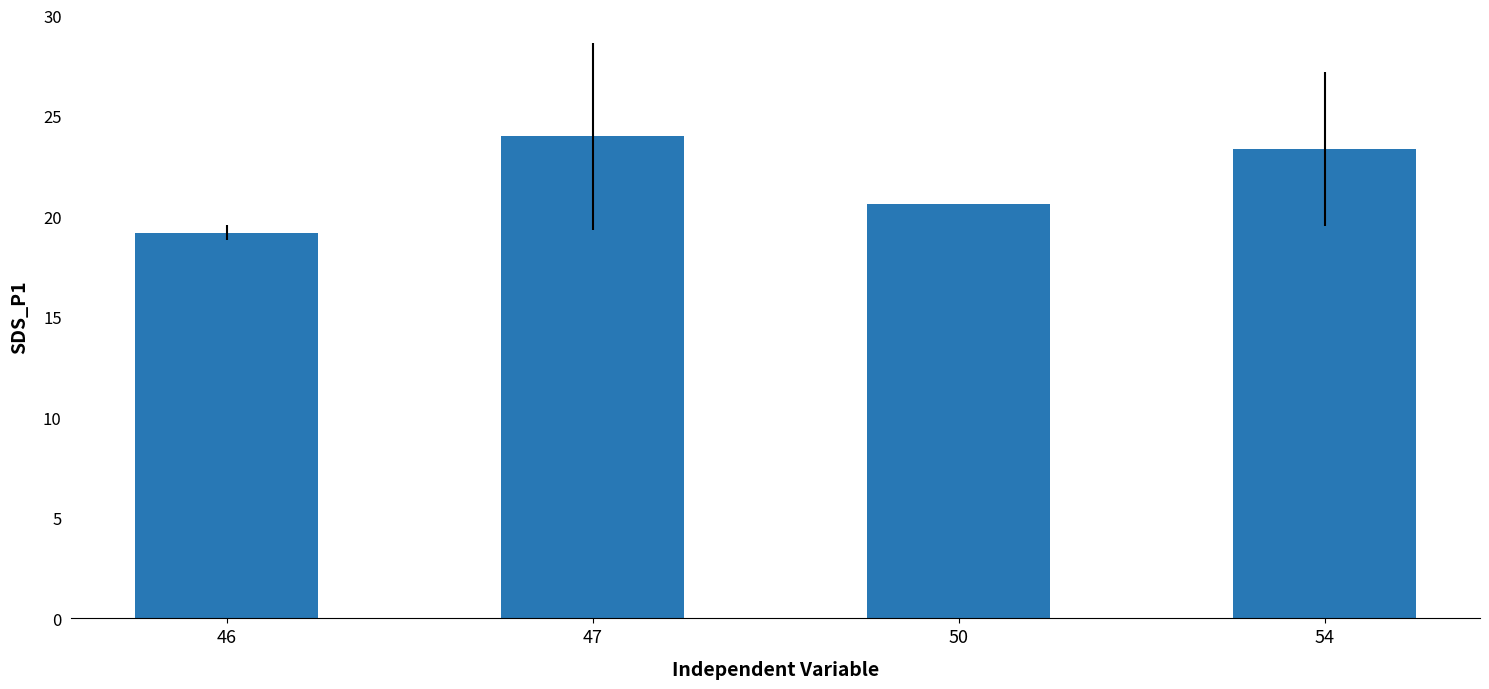

What is the value of the 1st bar from the left?

19.2